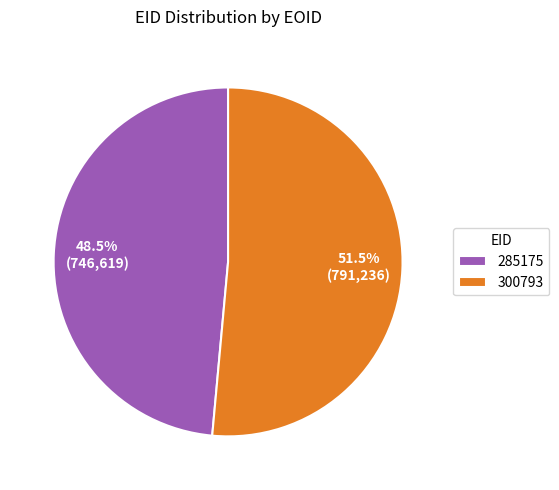

To the nearest percent, what is the average slice percentage?

50%